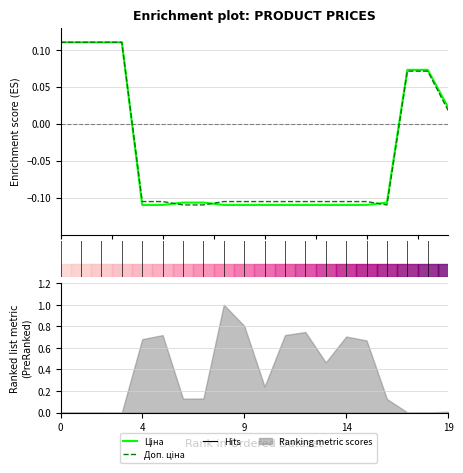

True or false: Ціна has more than 1 interior local peaks.

False